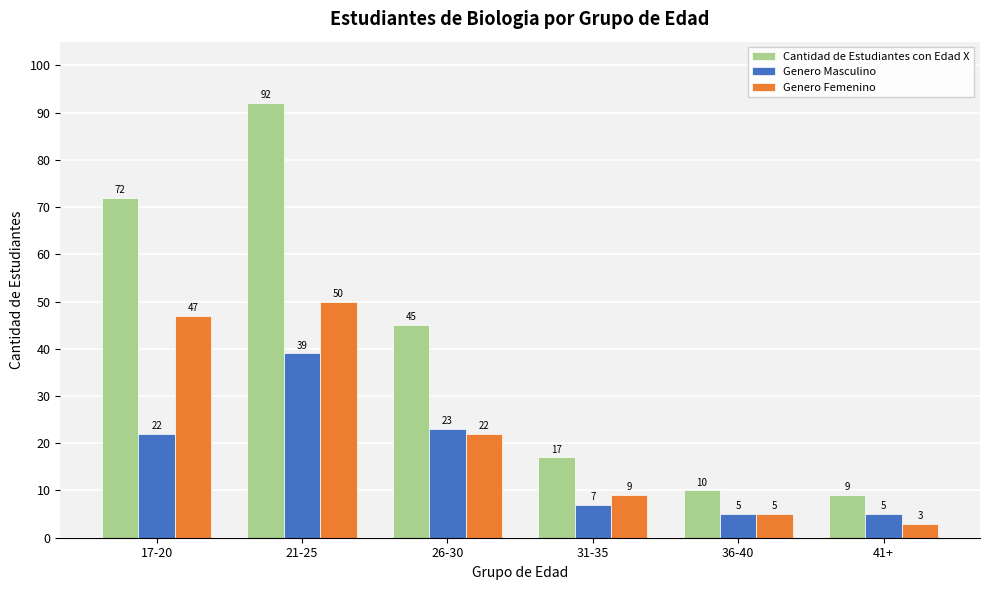

List the series in order of their peak value, highest first.

Cantidad de Estudiantes con Edad X, Genero Femenino, Genero Masculino